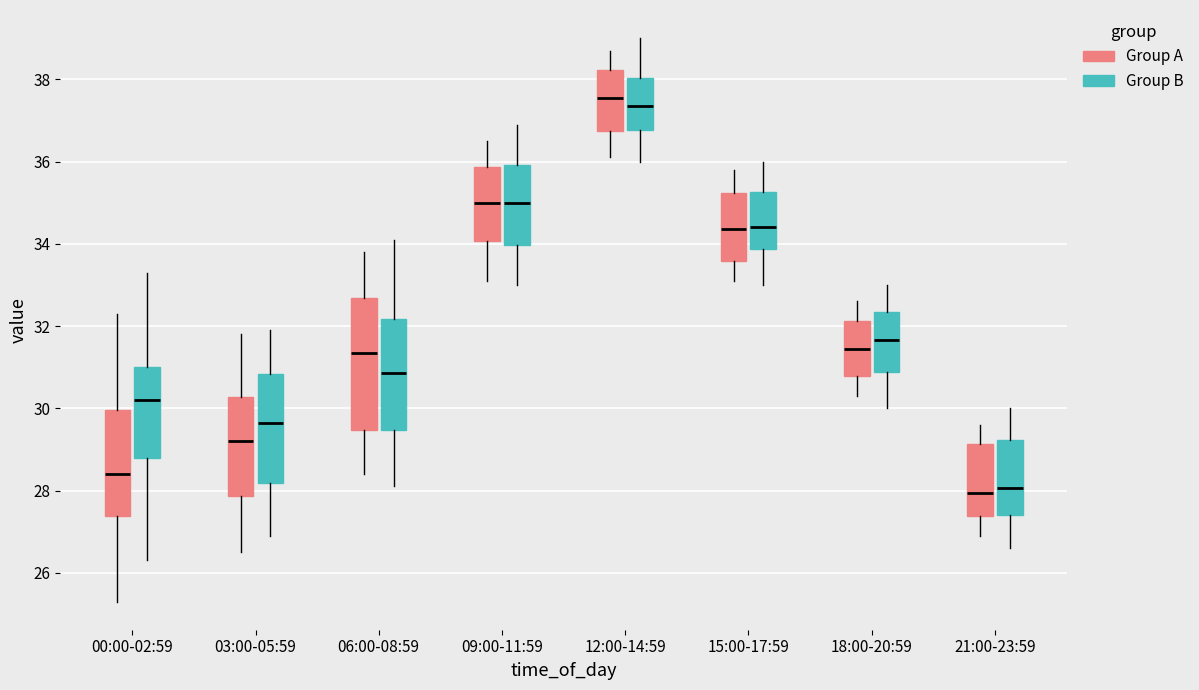

Where is the lower edge of the box for 06:00-08:59 (Group B) on the y-axis? The values are not printed on the chart, so give them approximately, as read against the axis.

29.4